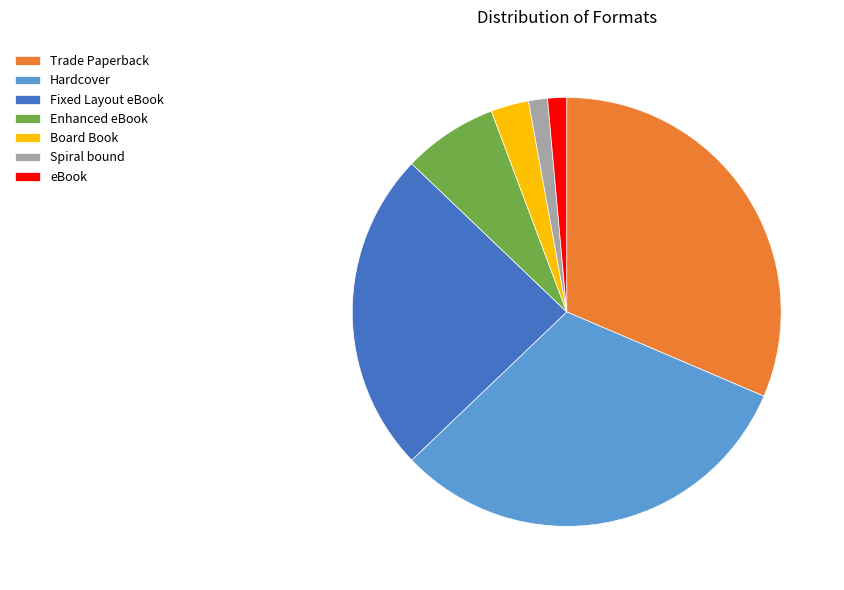

Is the sum of Hardcover and Spiral bound greater than half?

No